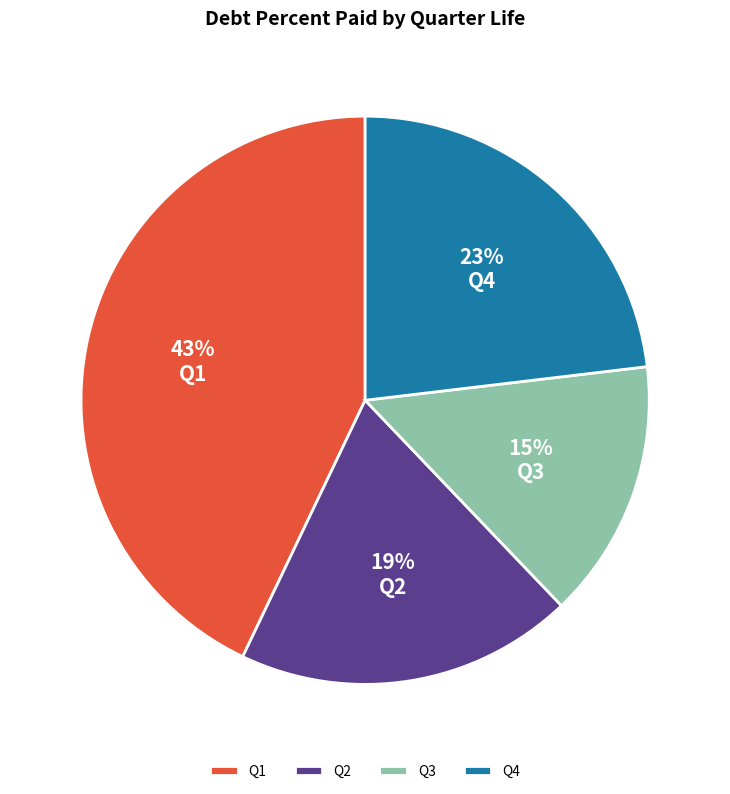

Is Q1 the majority of the pie?

No